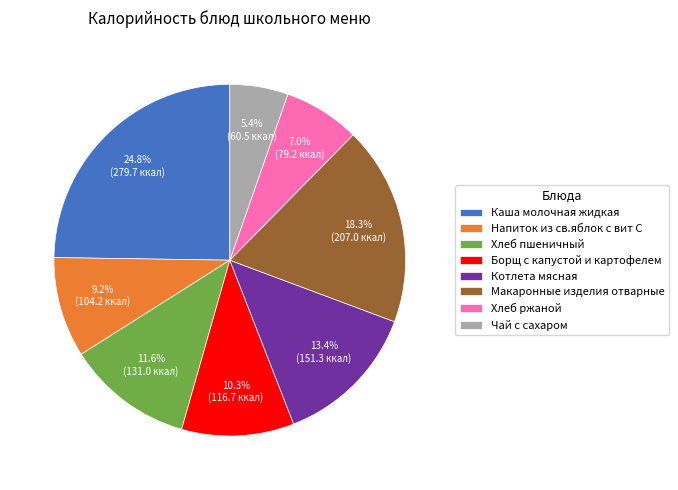

Is there any slice that represents more than half of the pie?

No